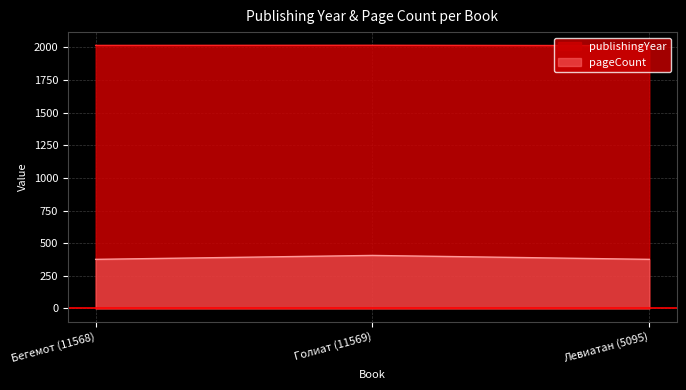

At which category is the sum across all series the highest?

Голиат (11569)